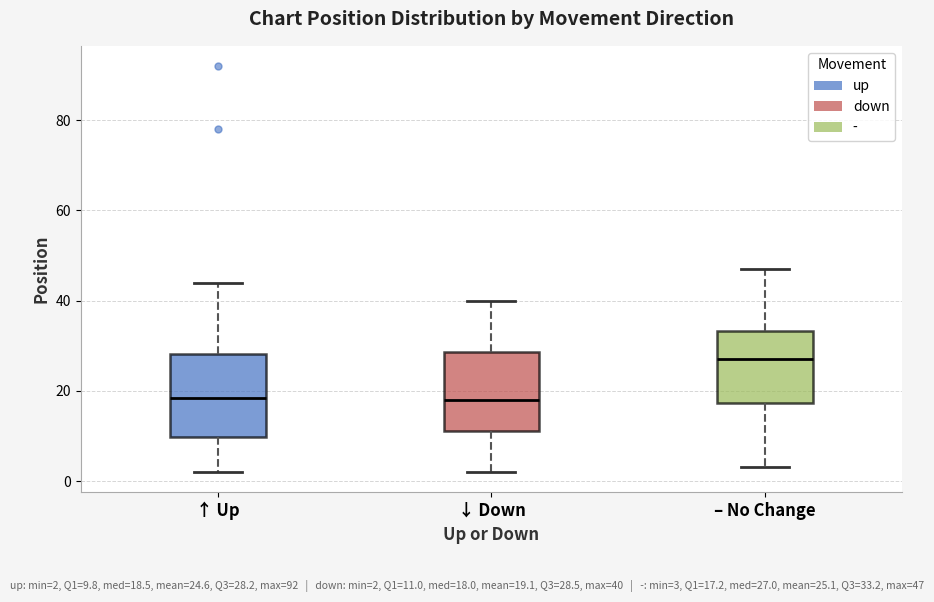

Reading left to right, transcribe this box plot: for each box, give where its median line is, the range the box spans, and where its two whiskers end, as read against the y-axis. The values are not printed on the chart, so give them approximately, as read against the axis.

↑ Up: median 18, box 10 to 28, whiskers 2 to 44
↓ Down: median 18, box 12 to 28, whiskers 2 to 40
– No Change: median 28, box 18 to 34, whiskers 4 to 48